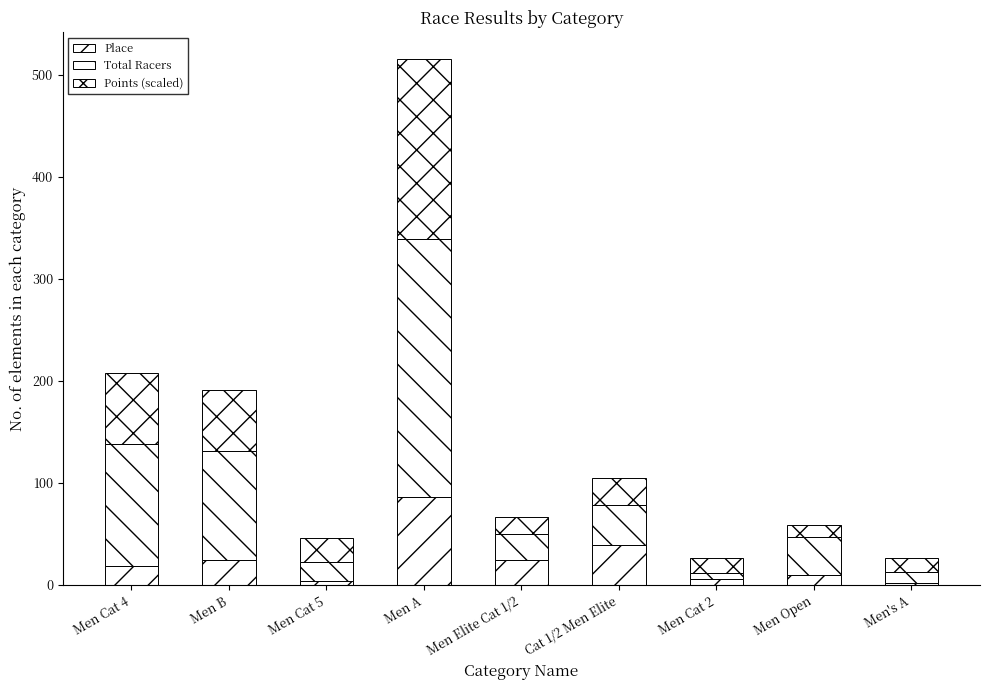

How many values in the Place series are below 19?

4